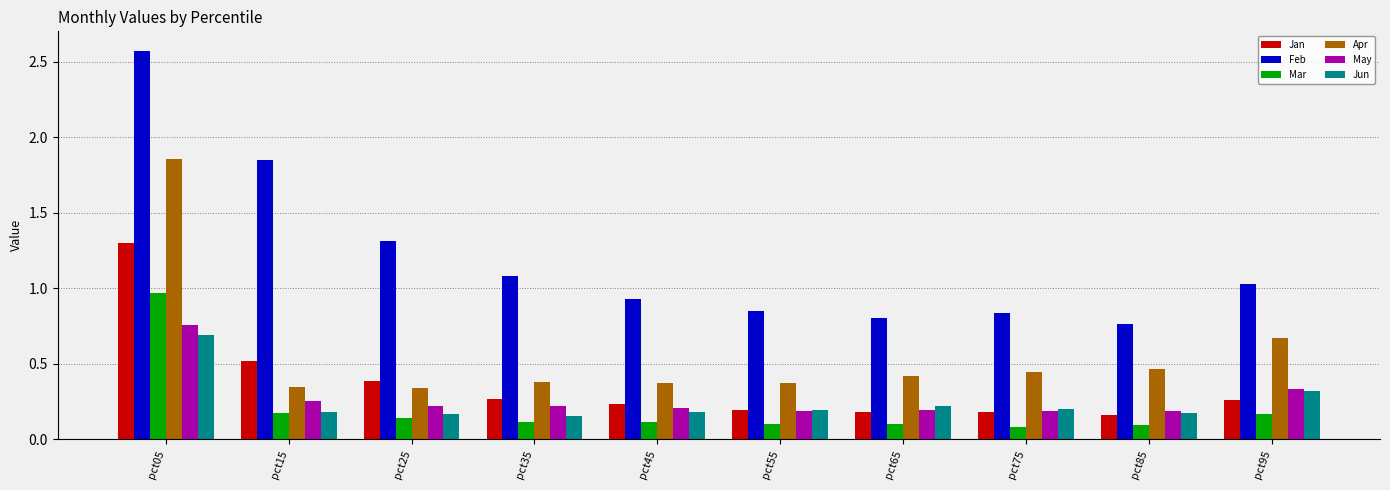

The value of Feb at pct85 is 1.2. True or false?

False